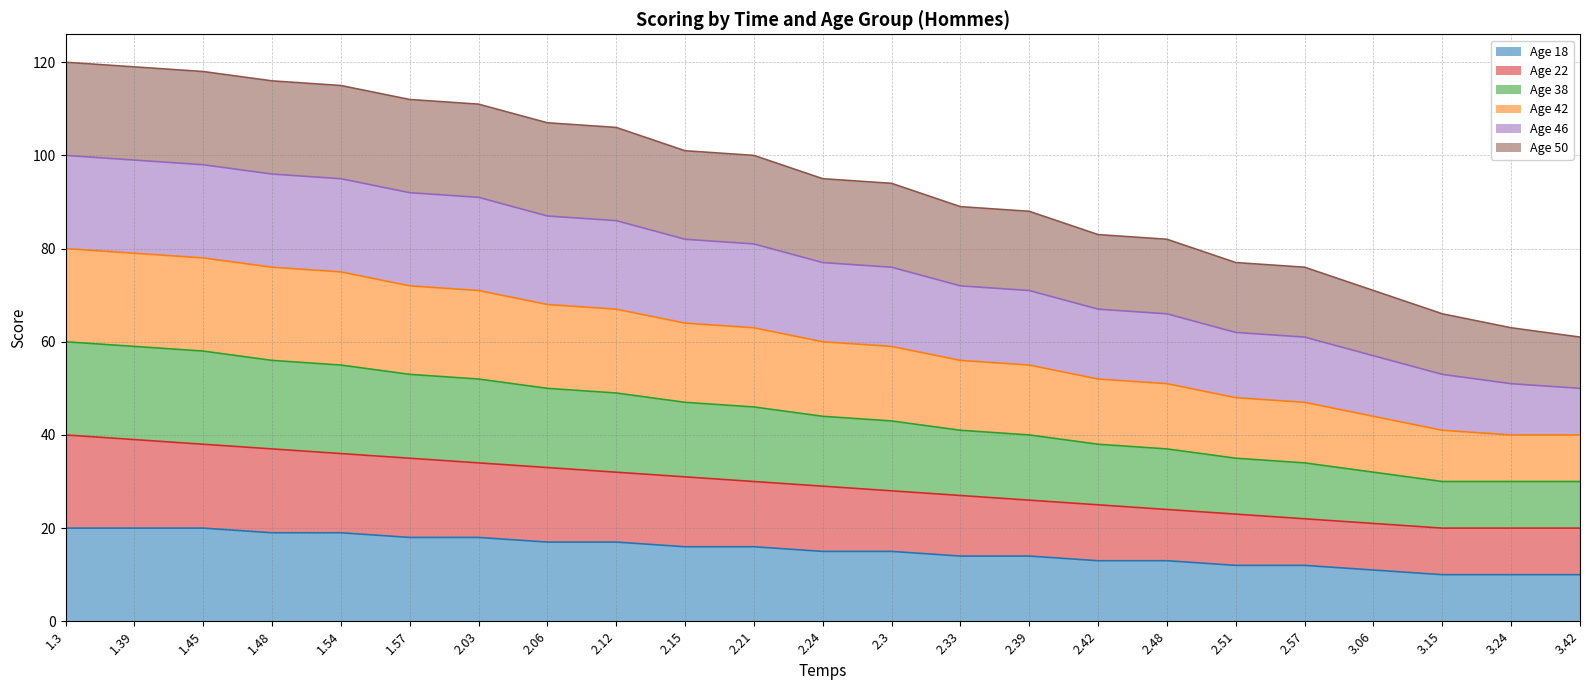

What is the greatest value displayed?

120